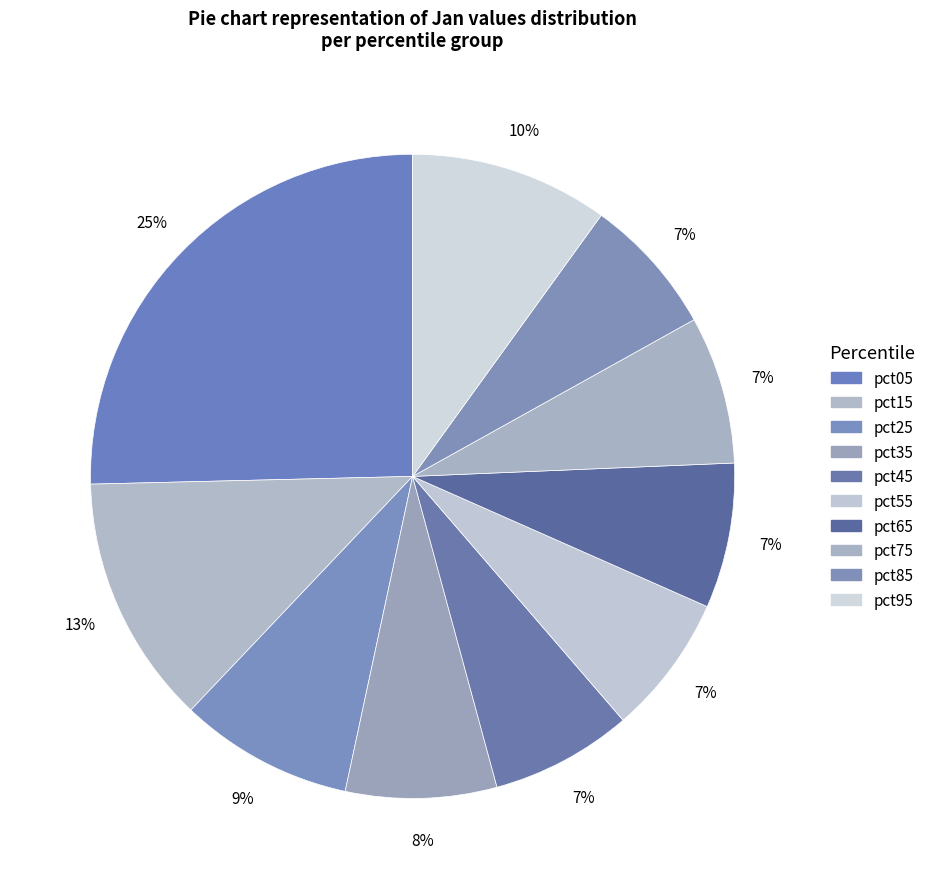

How many segments does this pie chart have?

10